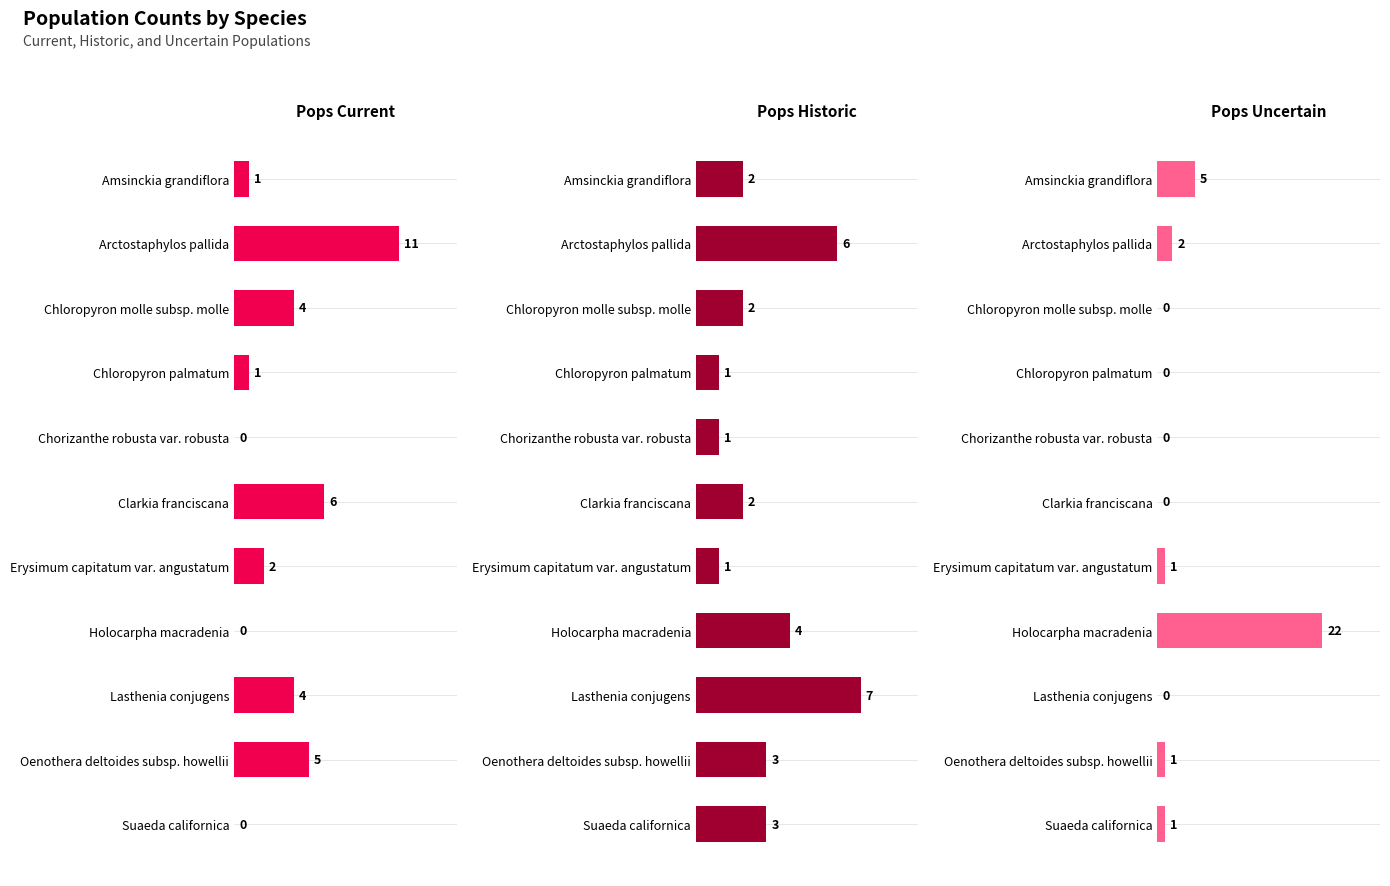

Are the bars grouped side by side (vs. stacked)?

Yes